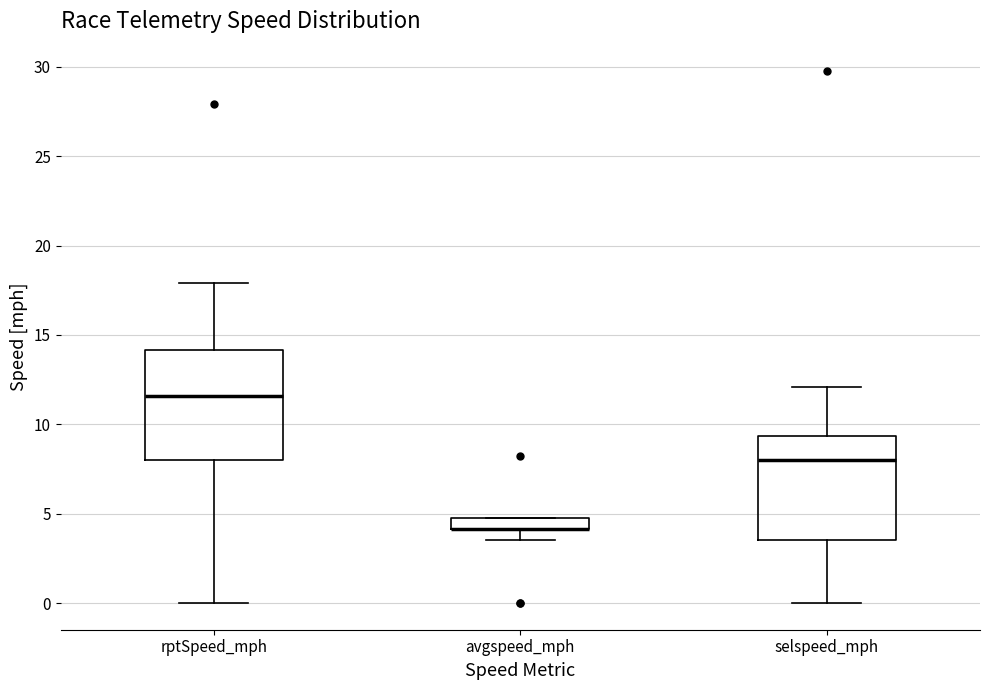

Where is the upper edge of the box for avgspeed_mph on the y-axis? The values are not printed on the chart, so give them approximately, as read against the axis.

5.0